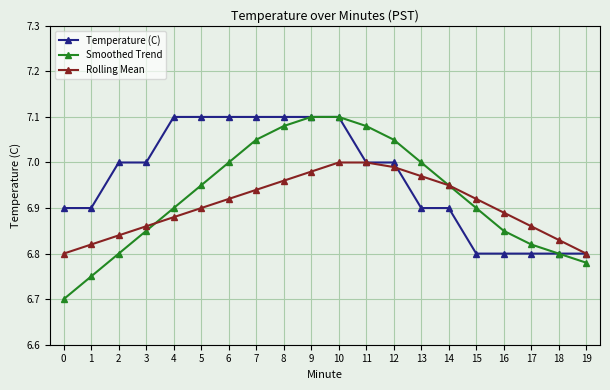

At how many categories does at least one series exceed 6?

20